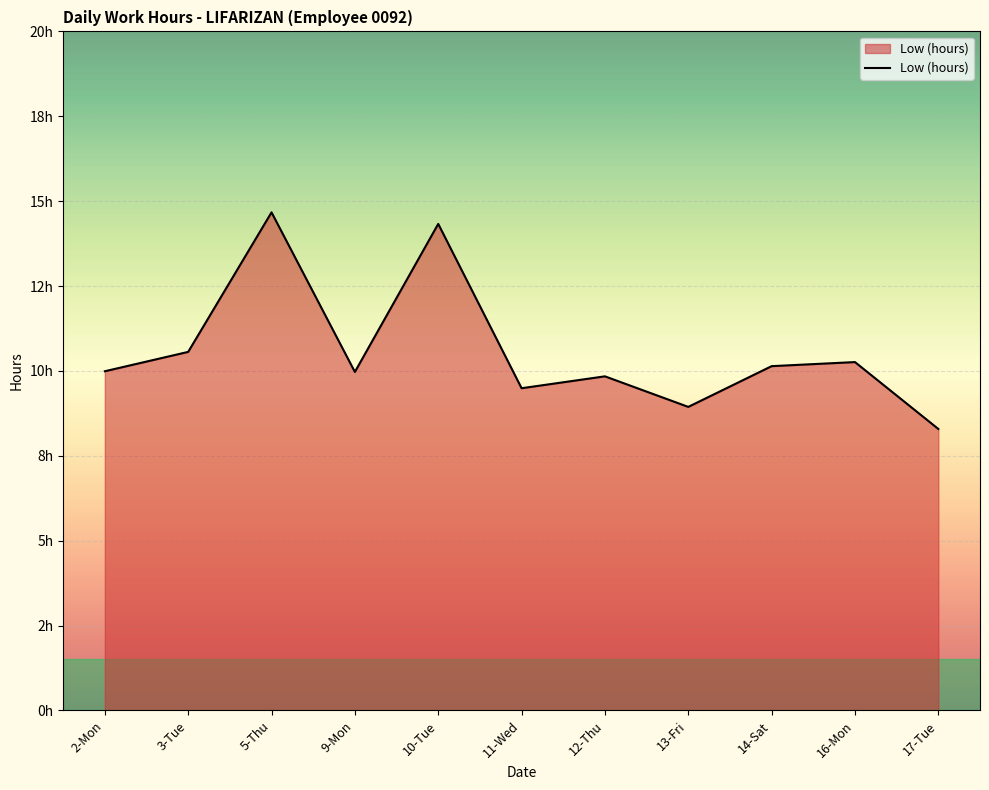

What is the ratio of the value at 11-Wed to the value at 12-Thu?

1.0